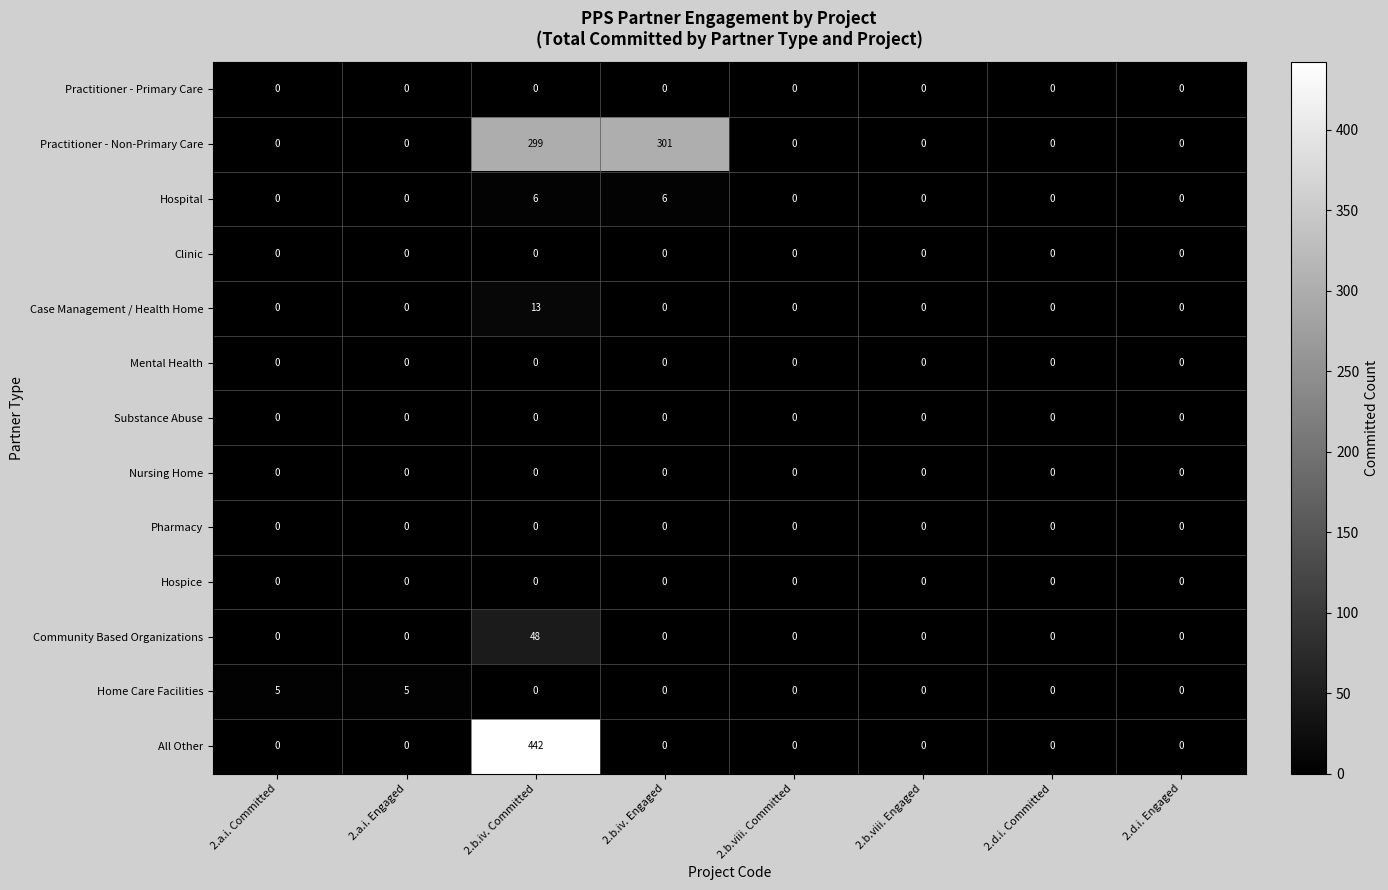

Is it true that Clinic equals 0 at 2.b.viii. Engaged?

True